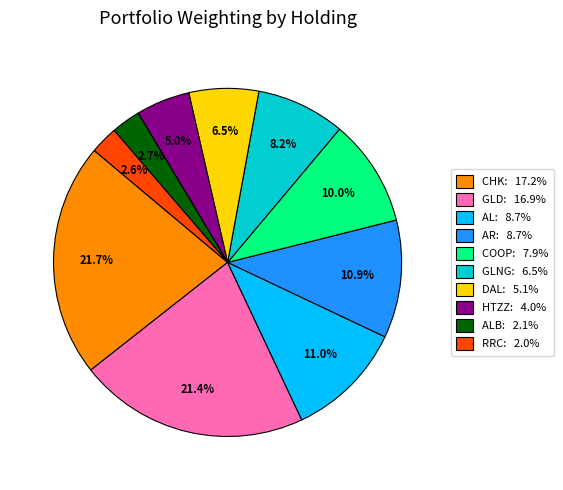

How many segments does this pie chart have?

10